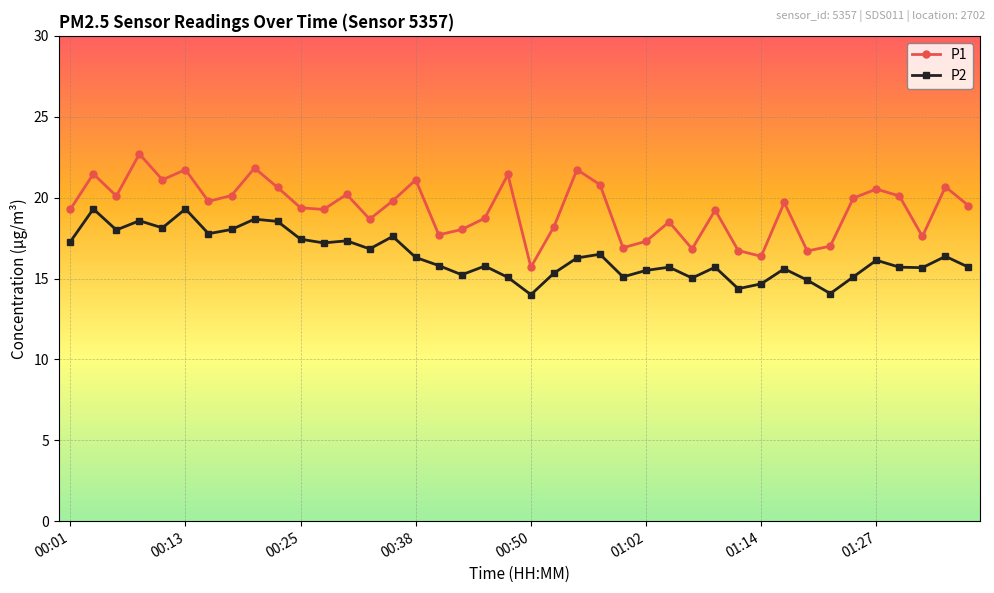

What is the difference between the maximum and minimum values in the P1 series?

7.0